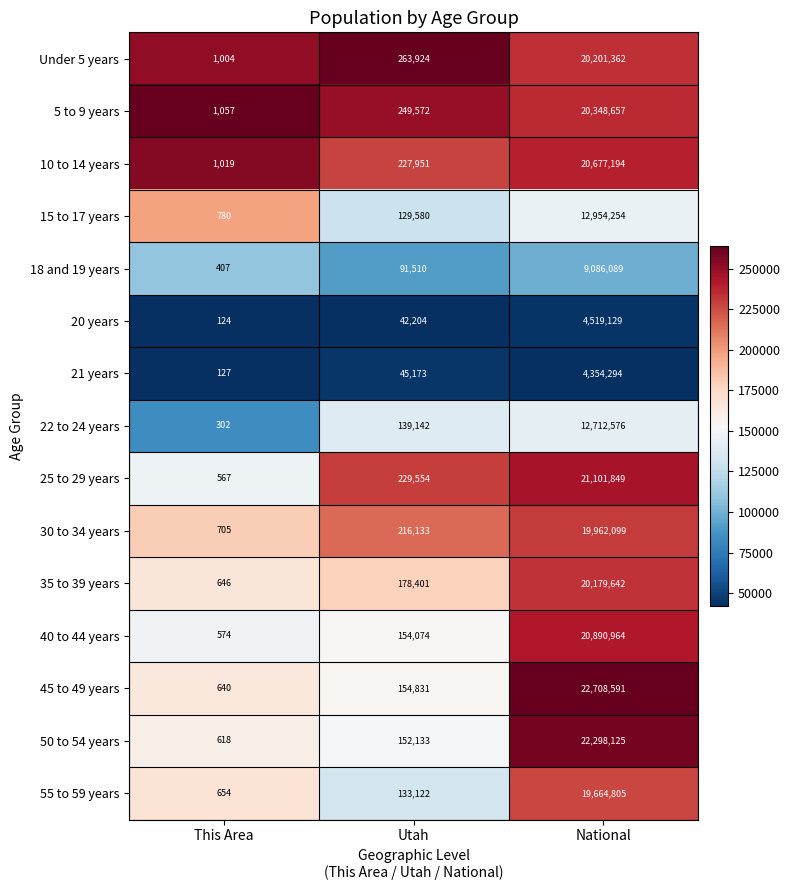

Is it true that 55 to 59 years equals 195858 at Utah?

False